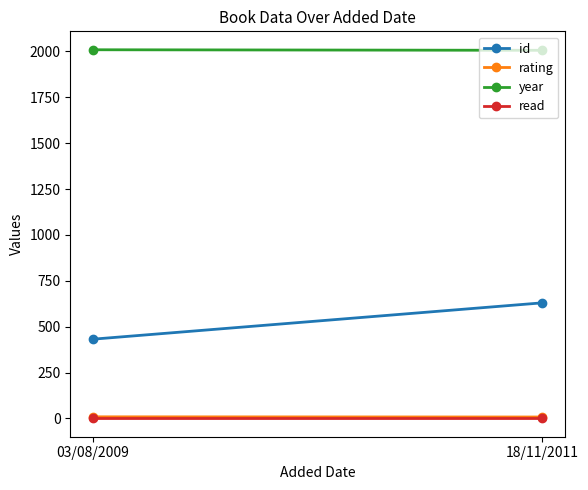

The rating series shows 12 at 03/08/2009. True or false?

False